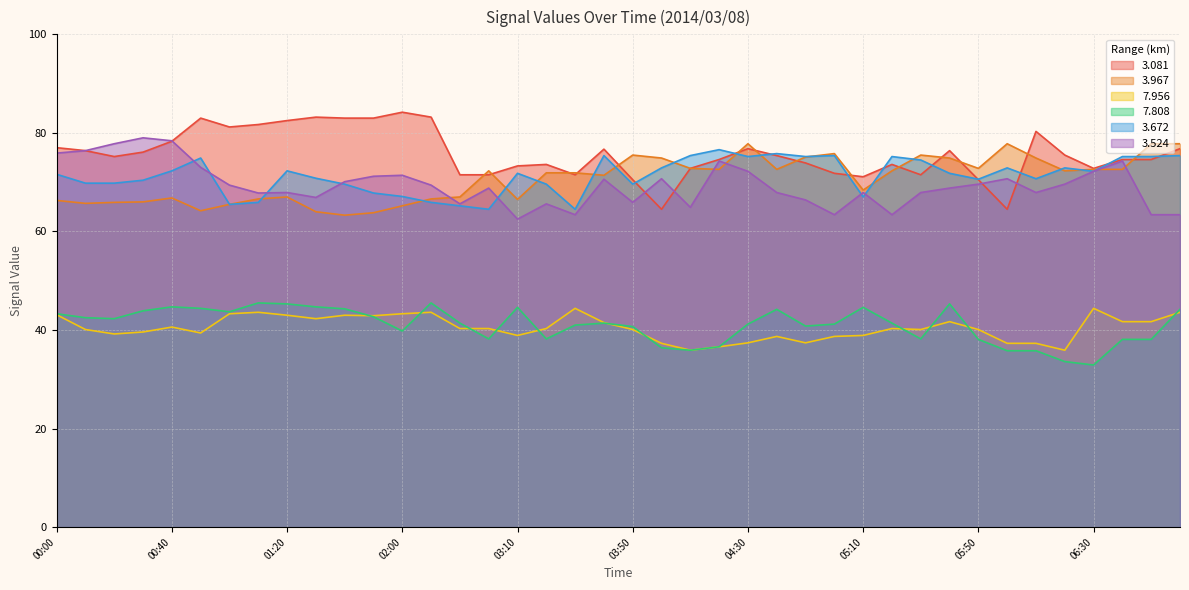

How many lines are shown in the chart?

6